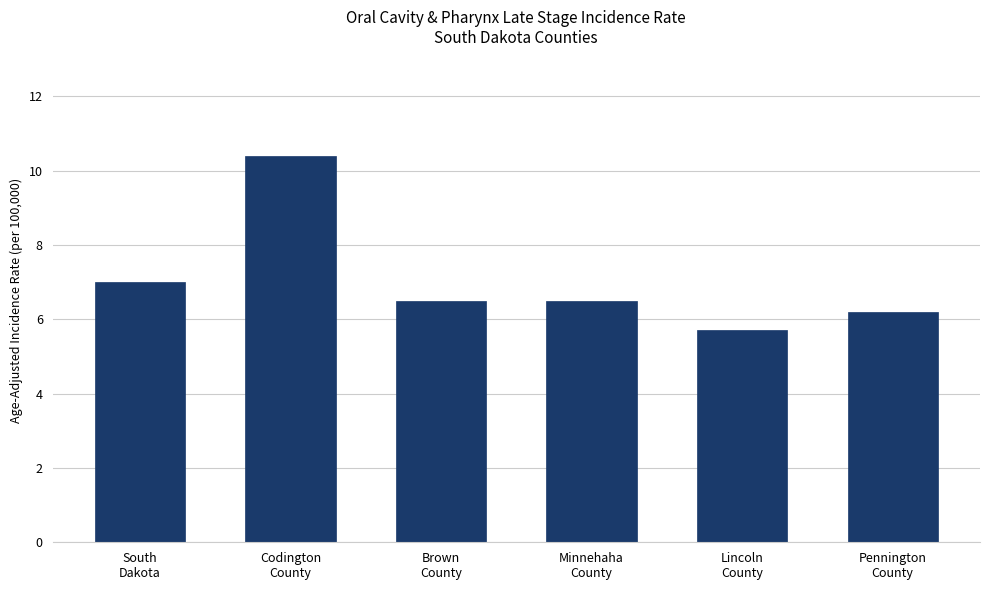

Which category has the lowest value across all series?

Lincoln
County